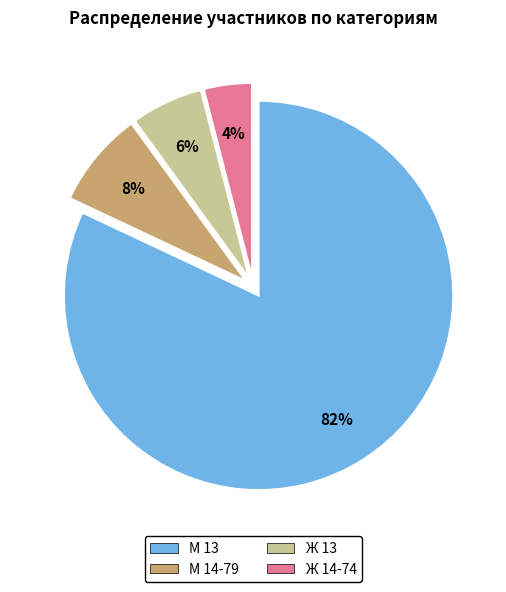

To the nearest percent, what is the combined percentage of М 13 and Ж 14-74?

86%